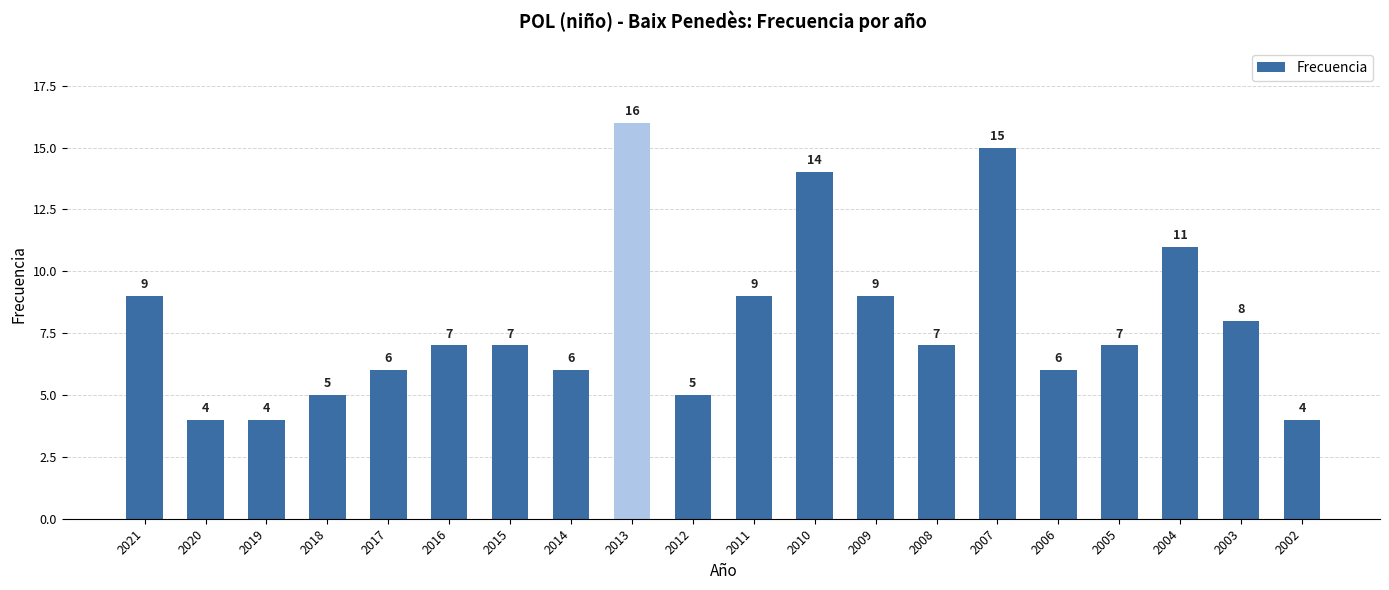

Approximately how many times larger is the value at 2015 compared to 2010?

0.5